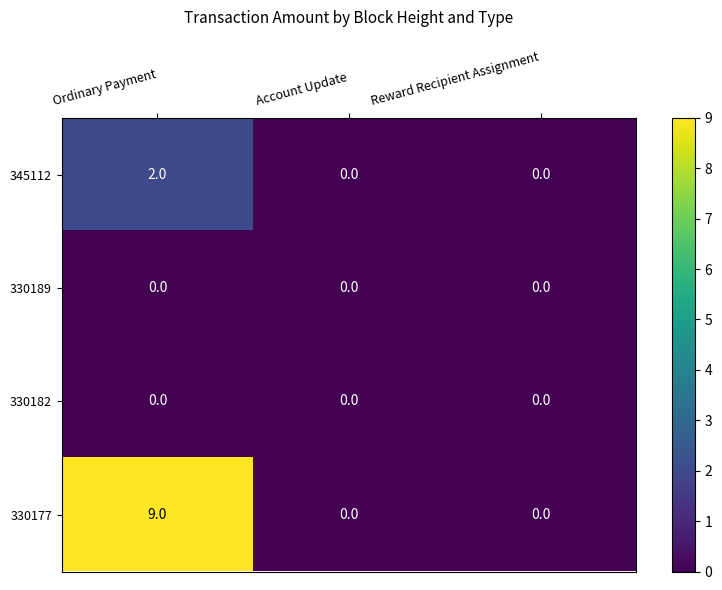

The 330177 series shows -6 at Reward Recipient Assignment. True or false?

False